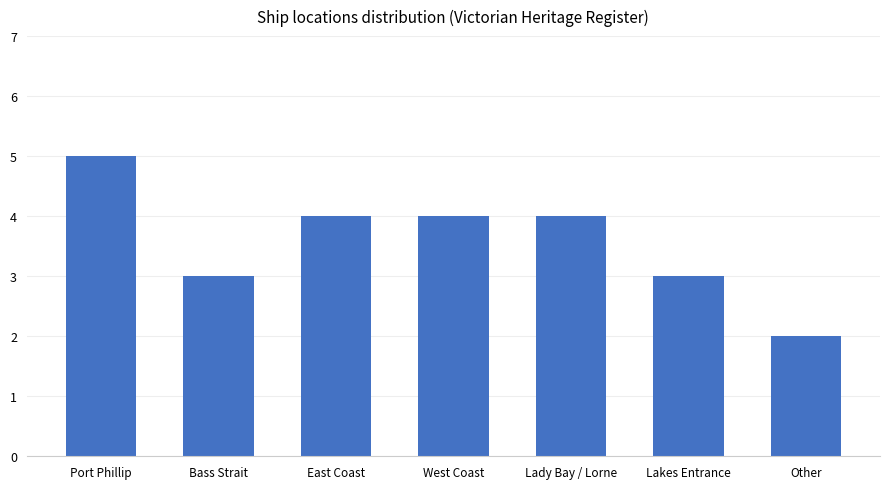

What is the greatest value displayed?

5